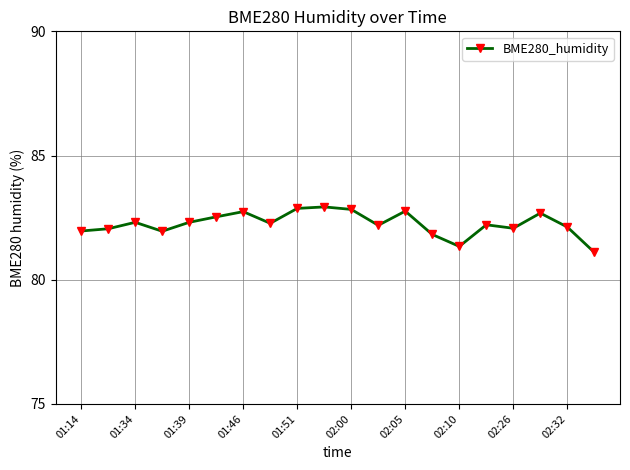

What is the value of the 6th point from the left?

82.5